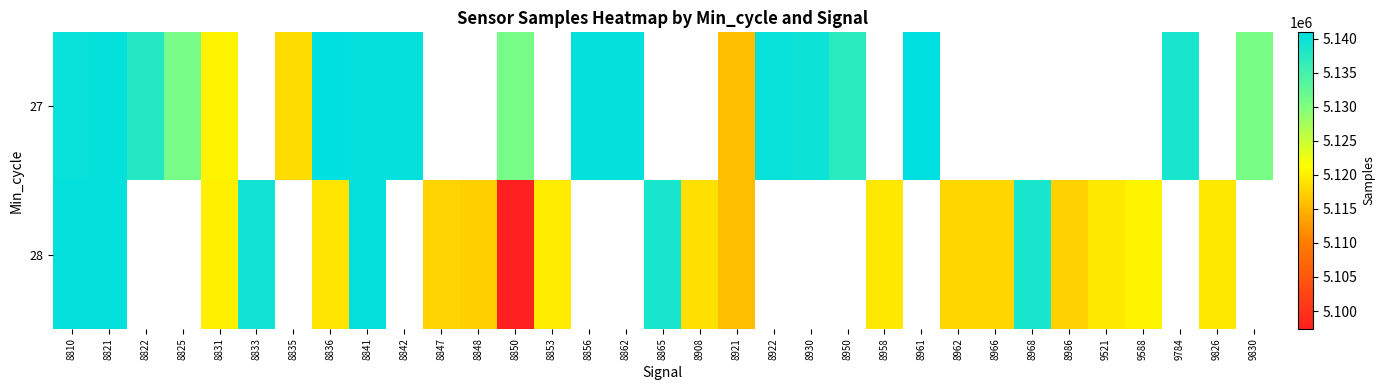

What is the minimum value shown in the chart?

5097405.0